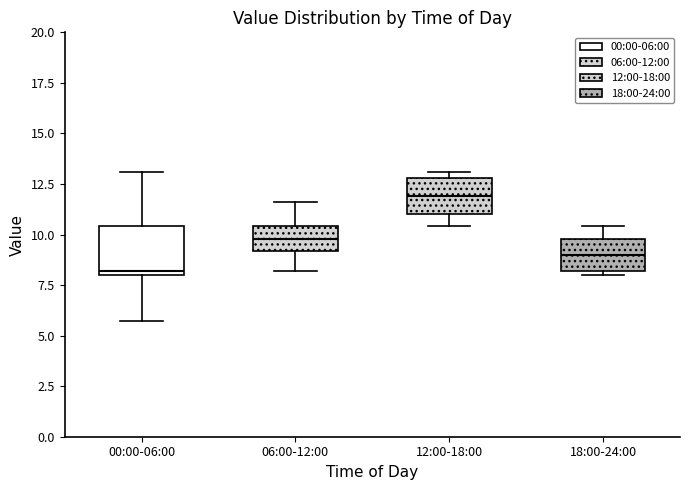

Which box is the tallest, from its lower edge to its upper edge?

00:00-06:00